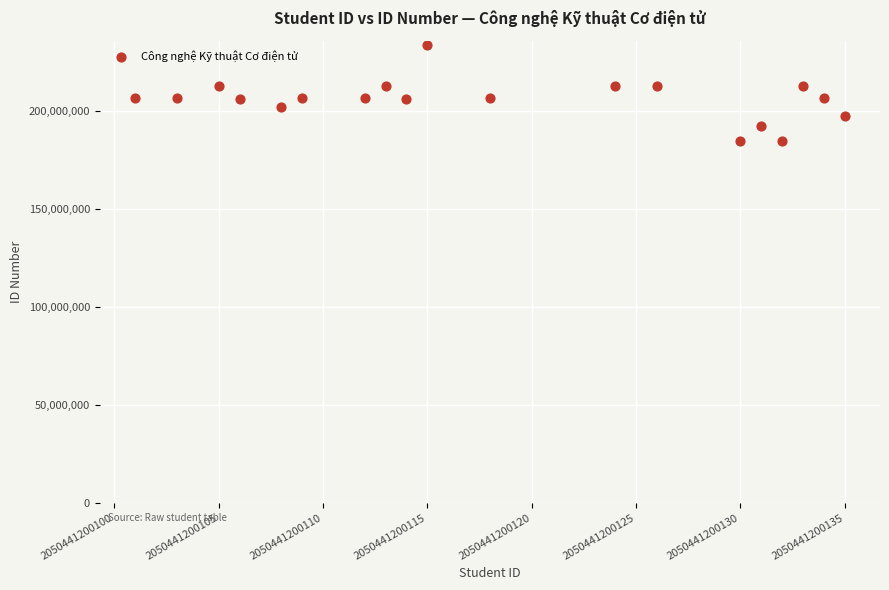

What is the range of Y values (max minus min)?

48906700